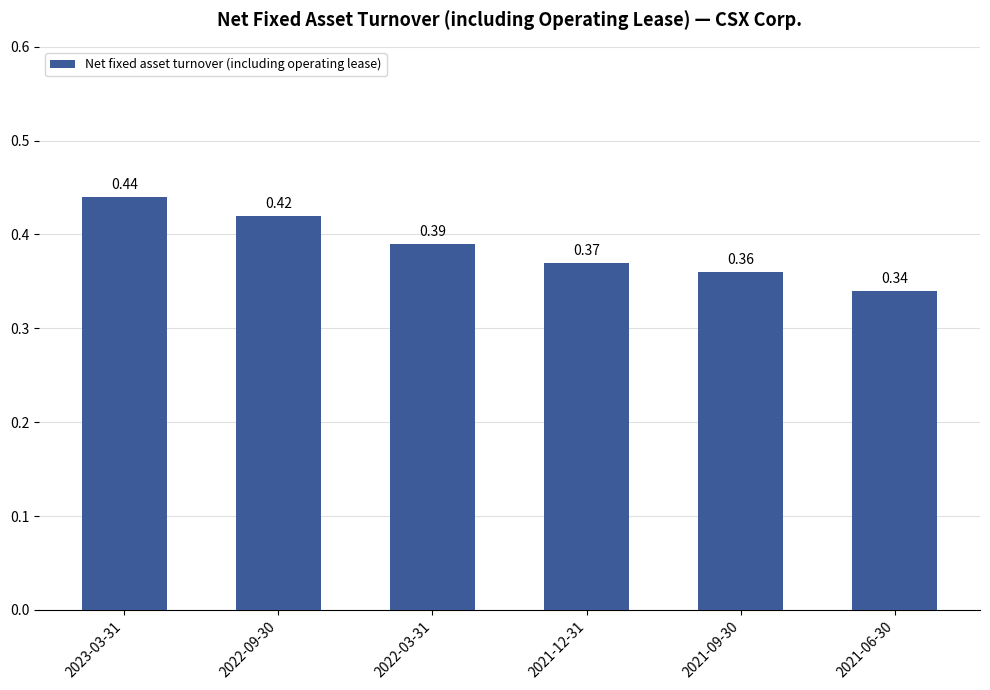

What is the difference between the maximum and minimum values?

0.1